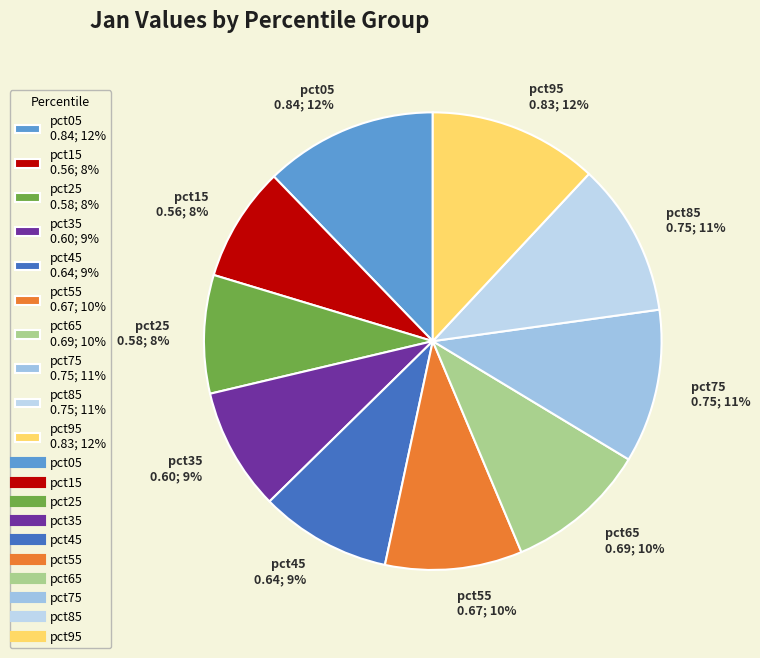

To the nearest percent, what is the average slice percentage?

10%